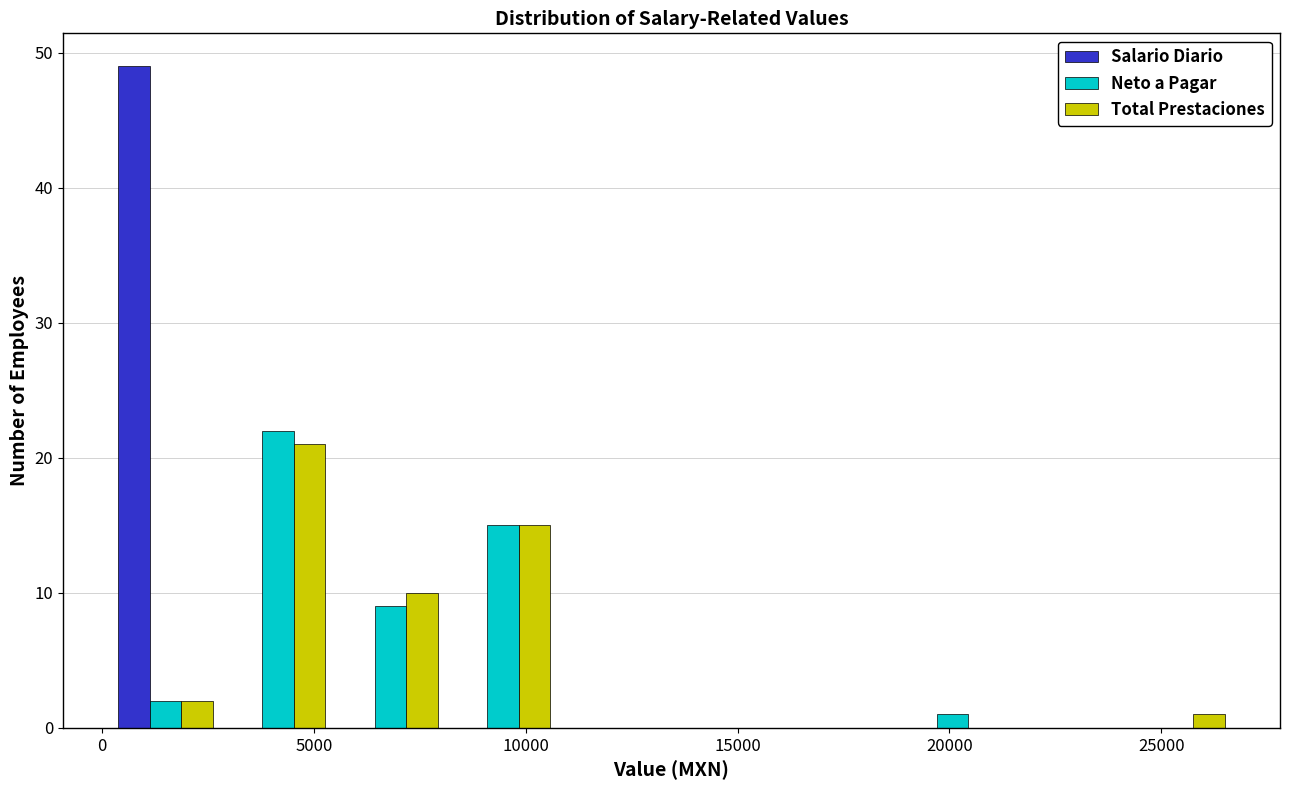

Reading left to right, transcribe this chart: for each range on the x-axis, give the height of each series' bar. Neither the bar edges nor the heights are printed on the chart, so give them approximately, as read against the axes.

0 to 3000: Salario Diario=49	Neto a Pagar=2	Total Prestaciones=2
3000 to 5500: Salario Diario=0	Neto a Pagar=22	Total Prestaciones=21
5500 to 8000: Salario Diario=0	Neto a Pagar=9	Total Prestaciones=10
8000 to 11000: Salario Diario=0	Neto a Pagar=15	Total Prestaciones=15
11000 to 13500: Salario Diario=0	Neto a Pagar=0	Total Prestaciones=0
13500 to 16000: Salario Diario=0	Neto a Pagar=0	Total Prestaciones=0
16000 to 18500: Salario Diario=0	Neto a Pagar=0	Total Prestaciones=0
18500 to 21500: Salario Diario=0	Neto a Pagar=1	Total Prestaciones=0
21500 to 24000: Salario Diario=0	Neto a Pagar=0	Total Prestaciones=0
24000 to 26500: Salario Diario=0	Neto a Pagar=0	Total Prestaciones=1